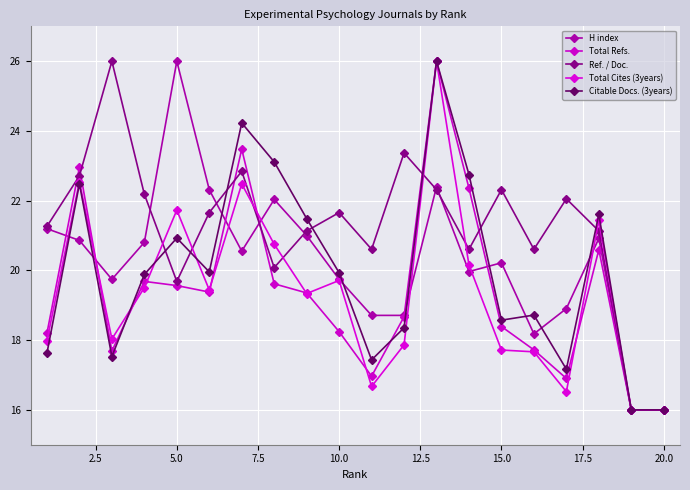

How many lines are shown in the chart?

5